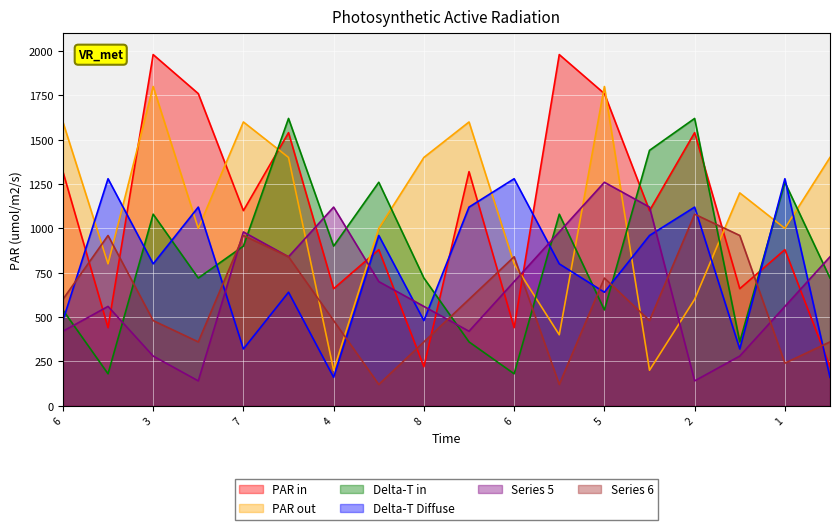

What are all the series names shown in the legend?

PAR in, PAR out, Delta-T in, Delta-T Diffuse, Series 5, Series 6